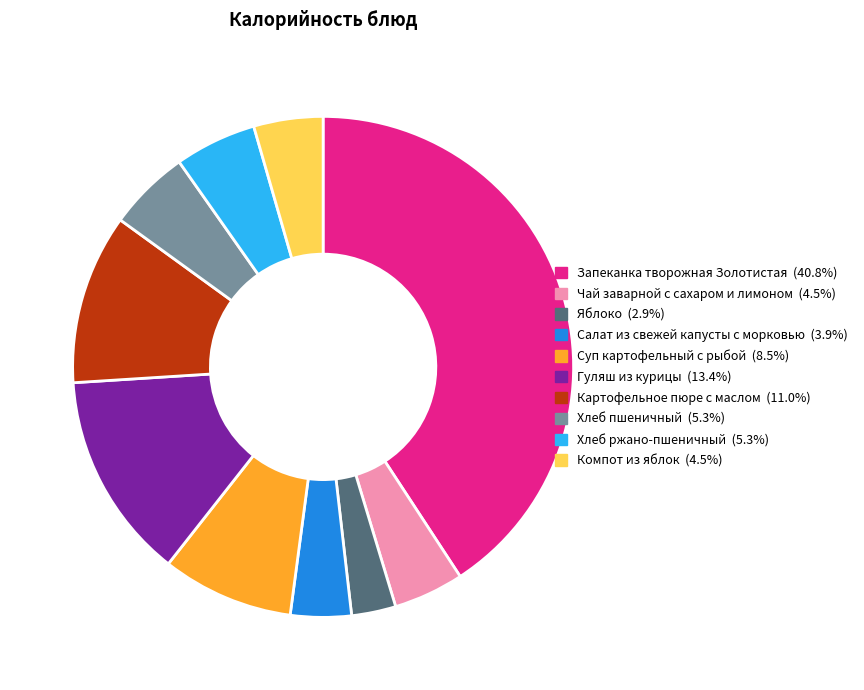

Which category has the biggest portion of the pie?

Запеканка творожная Золотистая